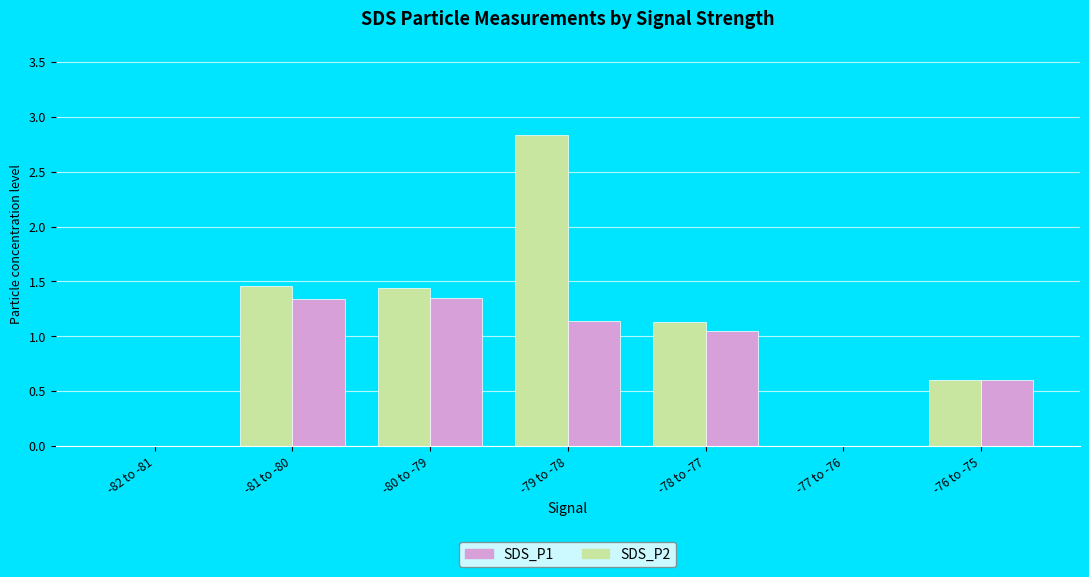

Where does the SDS_P2 series first go above 1?

-81 to -80